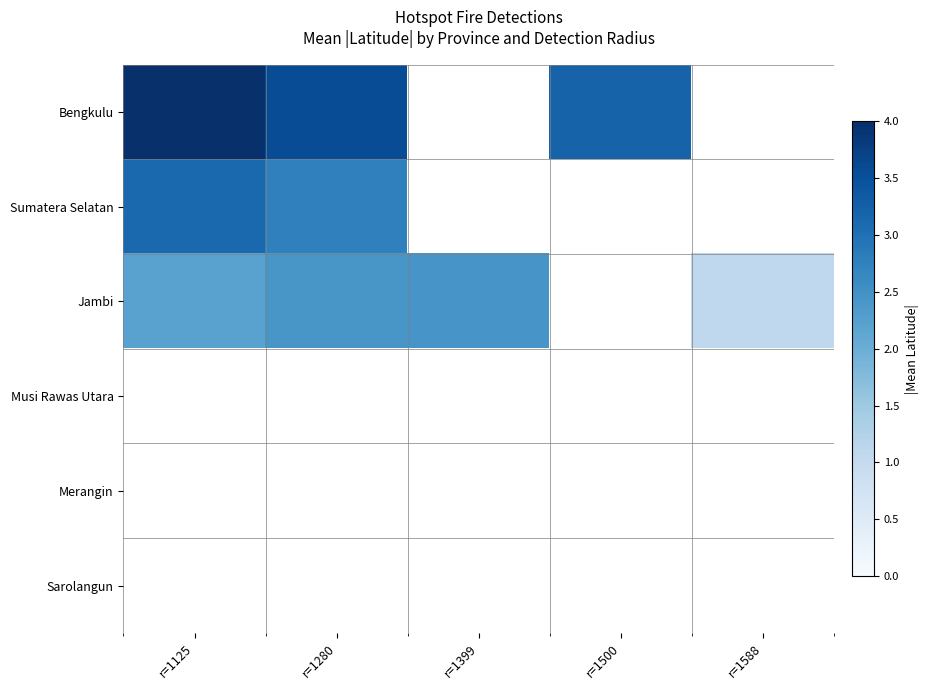

Which series has the largest range (max minus min)?

Jambi